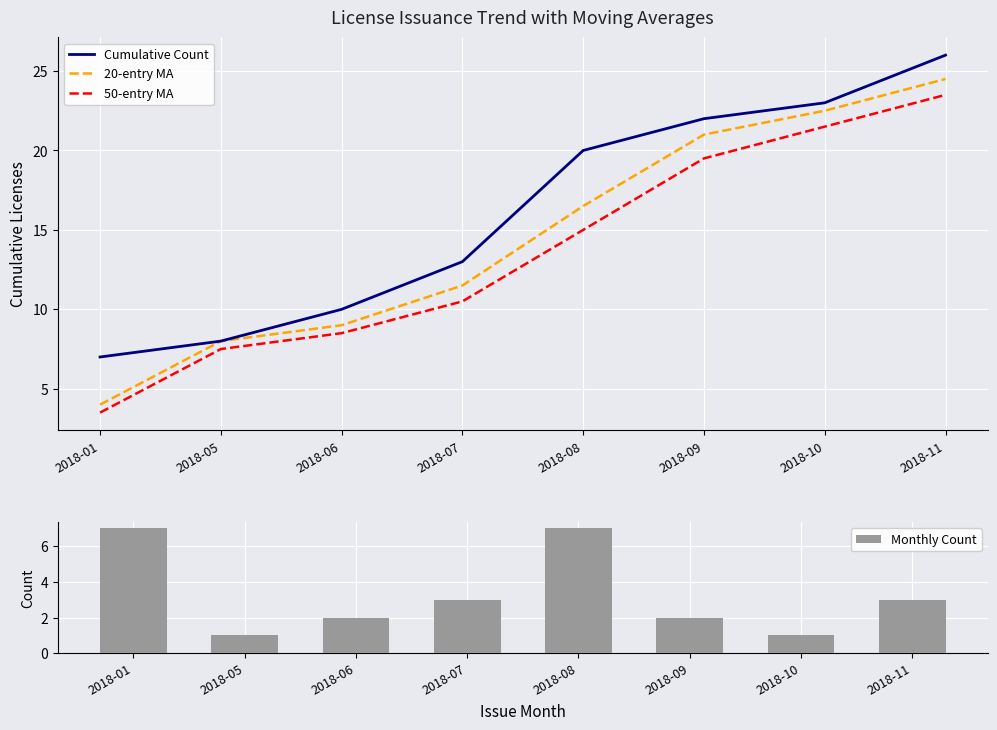

How many Monthly Count values are between 2 and 7?

6